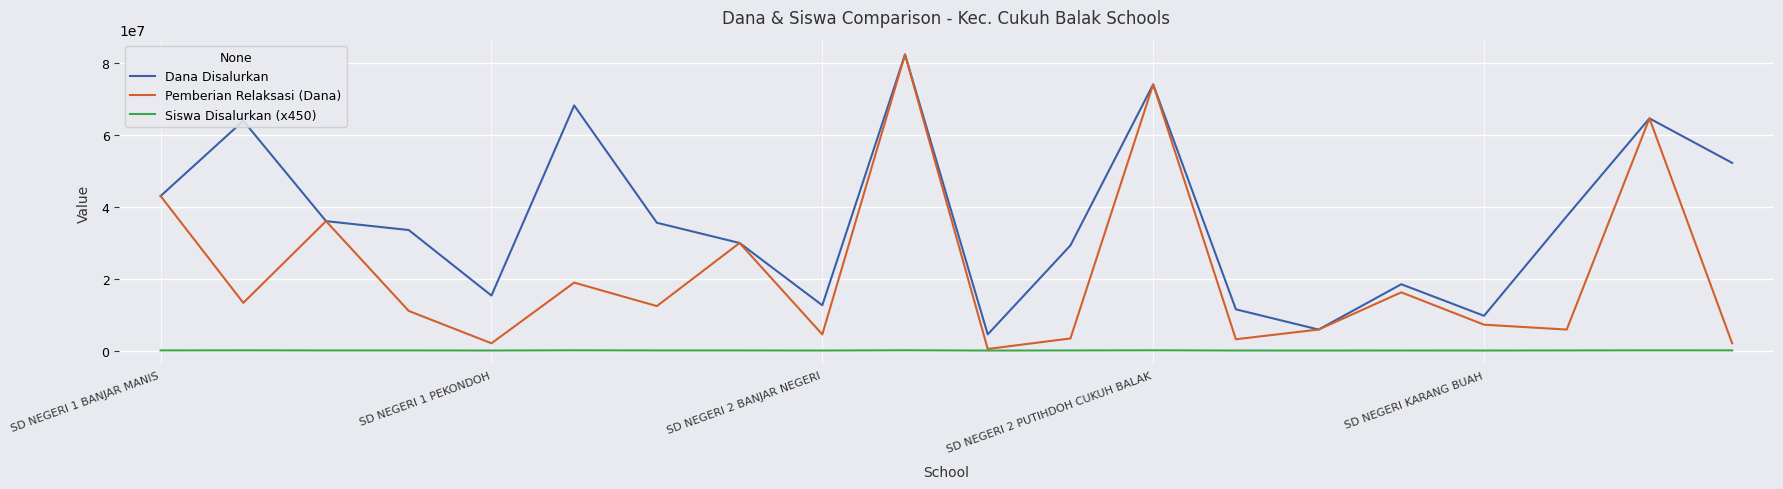

Is this an area chart (filled region under the line)?

No